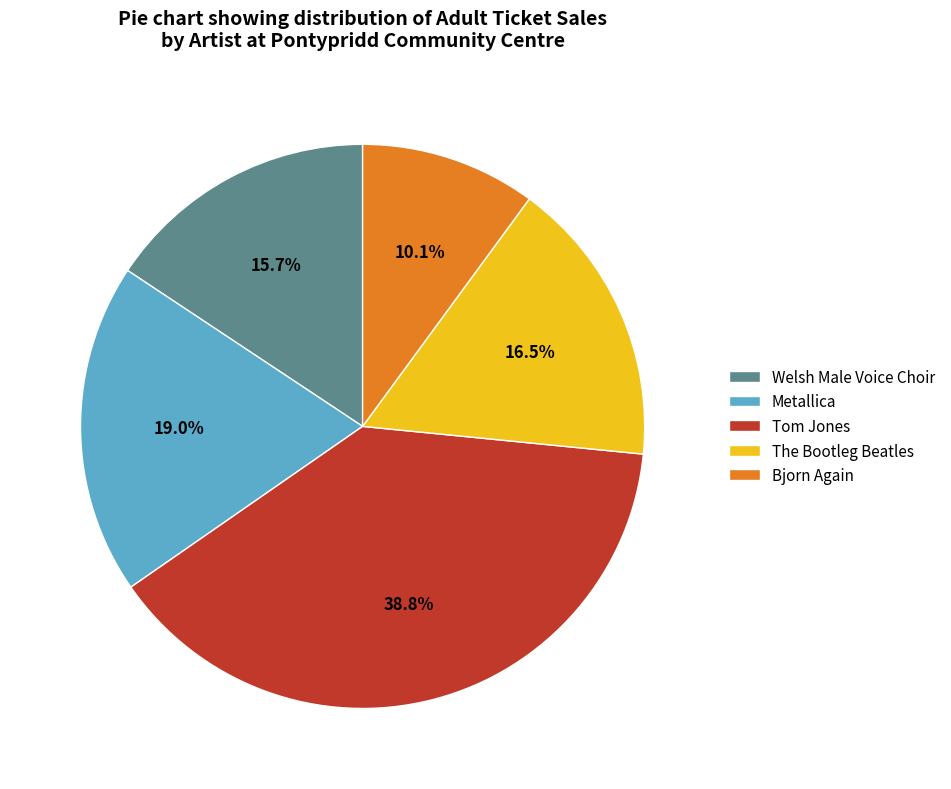

What portion of the pie excludes Tom Jones?

61.2%